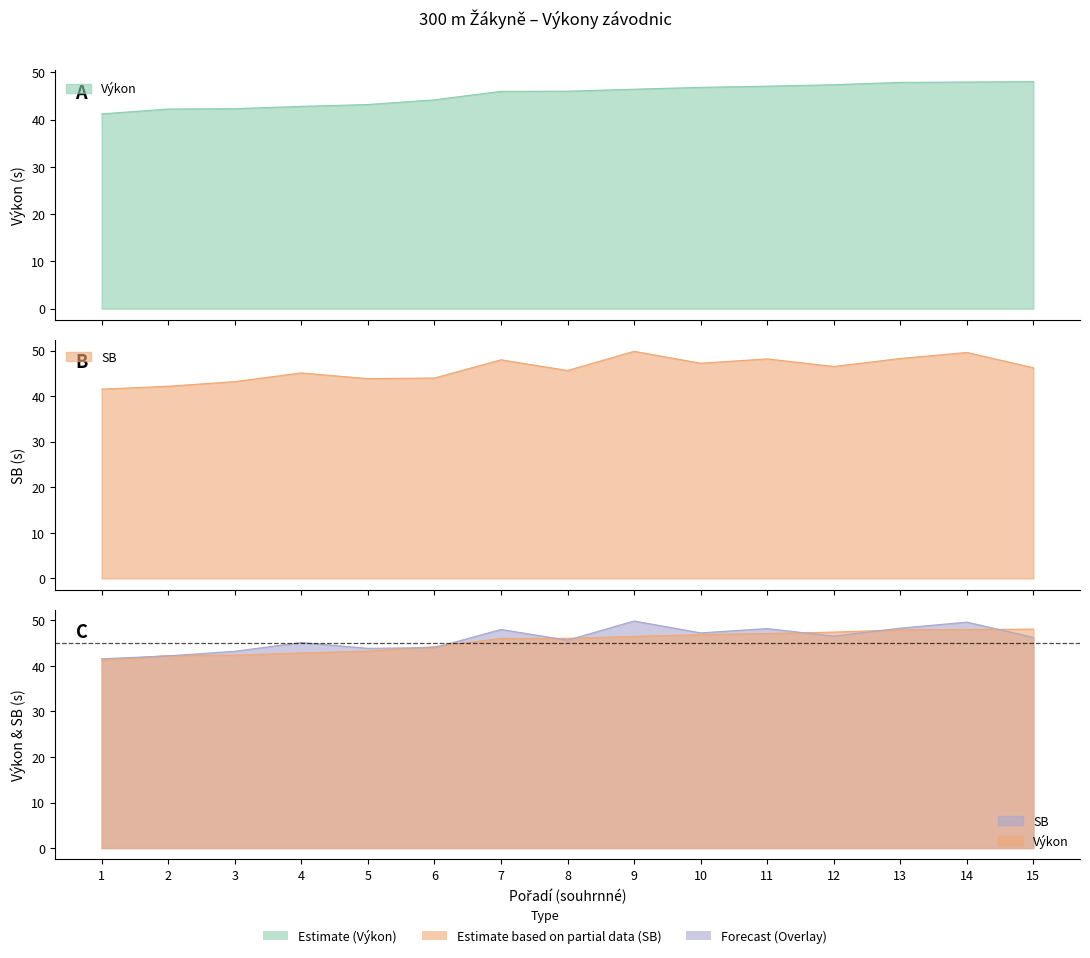

Between 6 and 8, which series saw the biggest shift?

Výkon